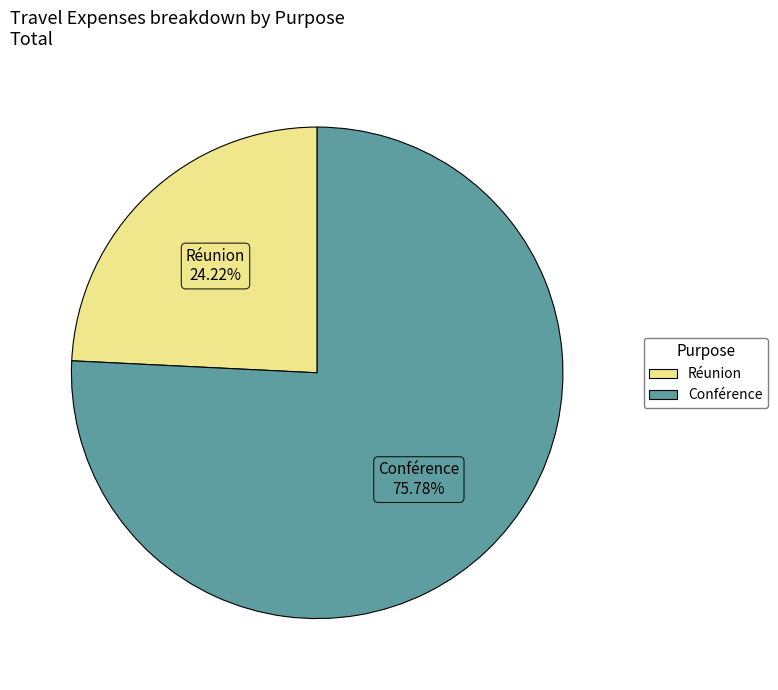

To the nearest percent, what is the average slice percentage?

50%